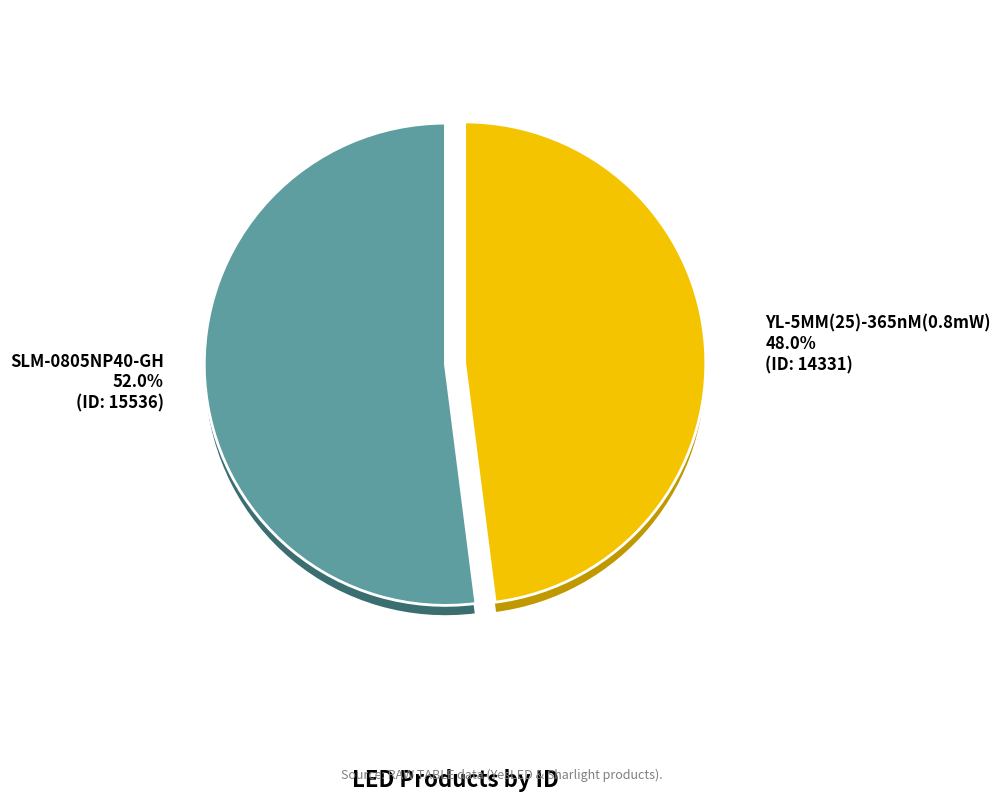

To the nearest percent, what percentage of the pie is SLM-0805NP40-GH?

52%